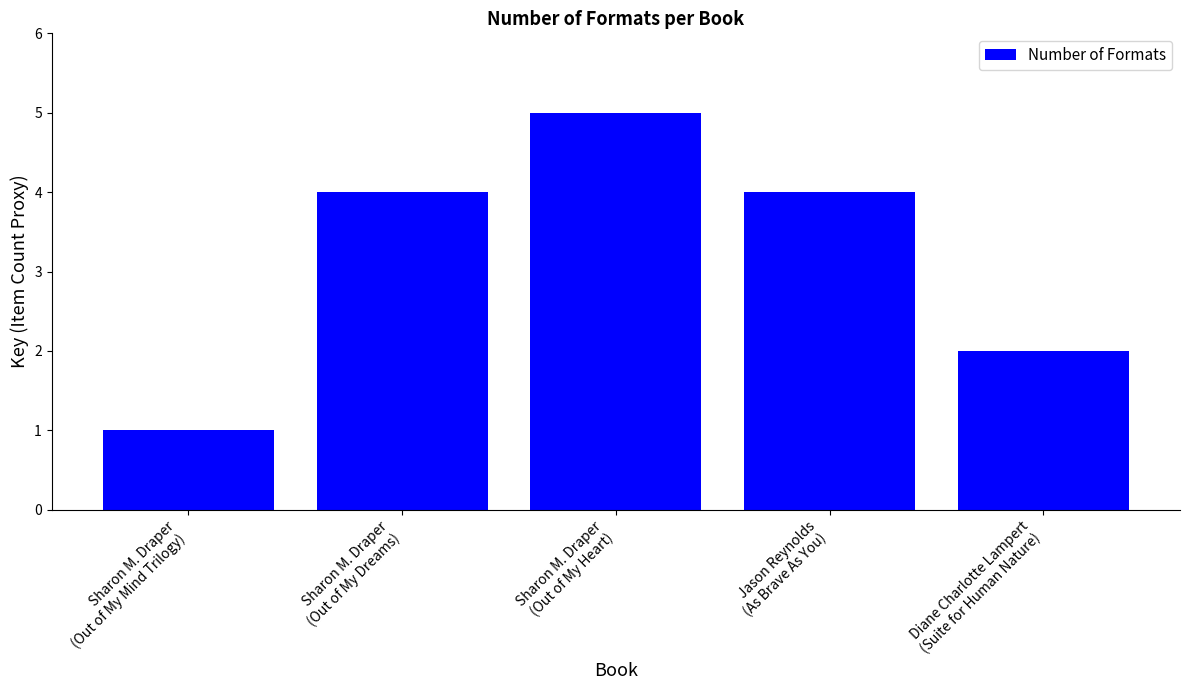

What is the change in value from Sharon M. Draper
(Out of My Mind Trilogy) to Diane Charlotte Lampert
(Suite for Human Nature)?

+1